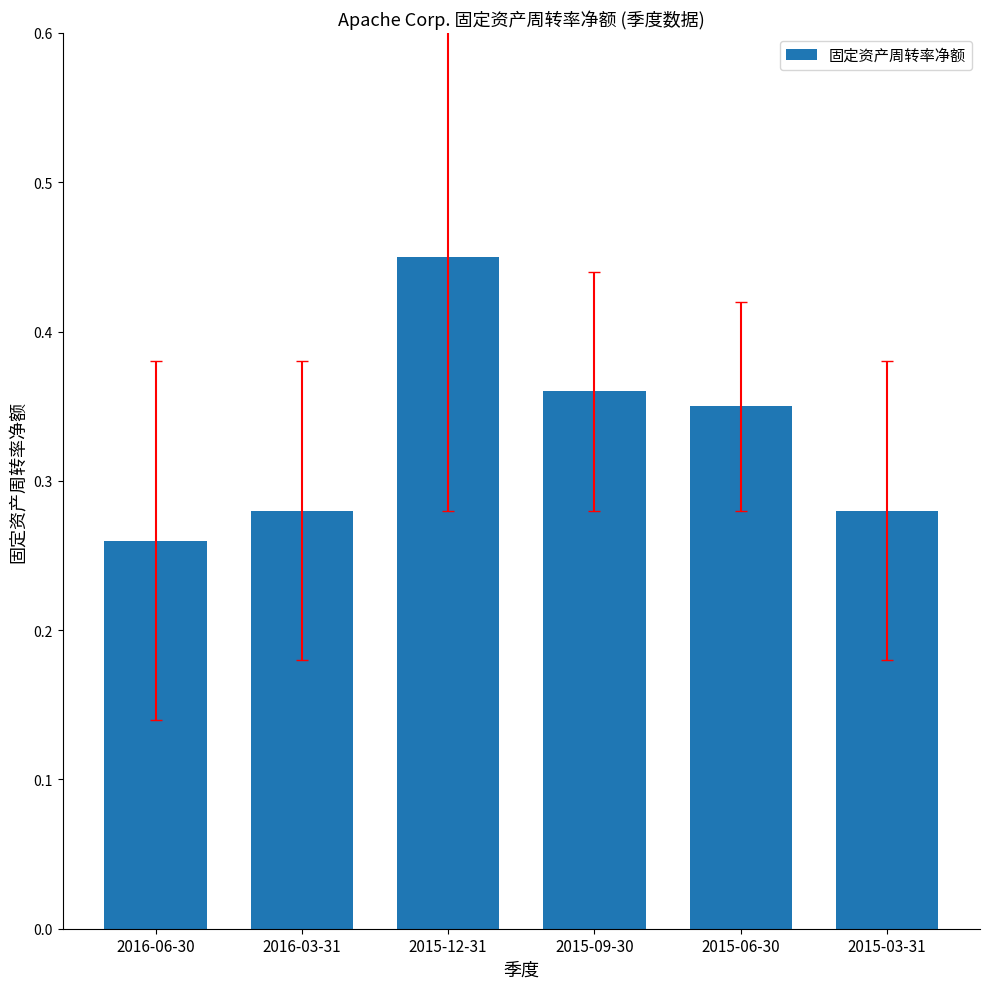

What is the difference between the second highest and second lowest values?

0.1